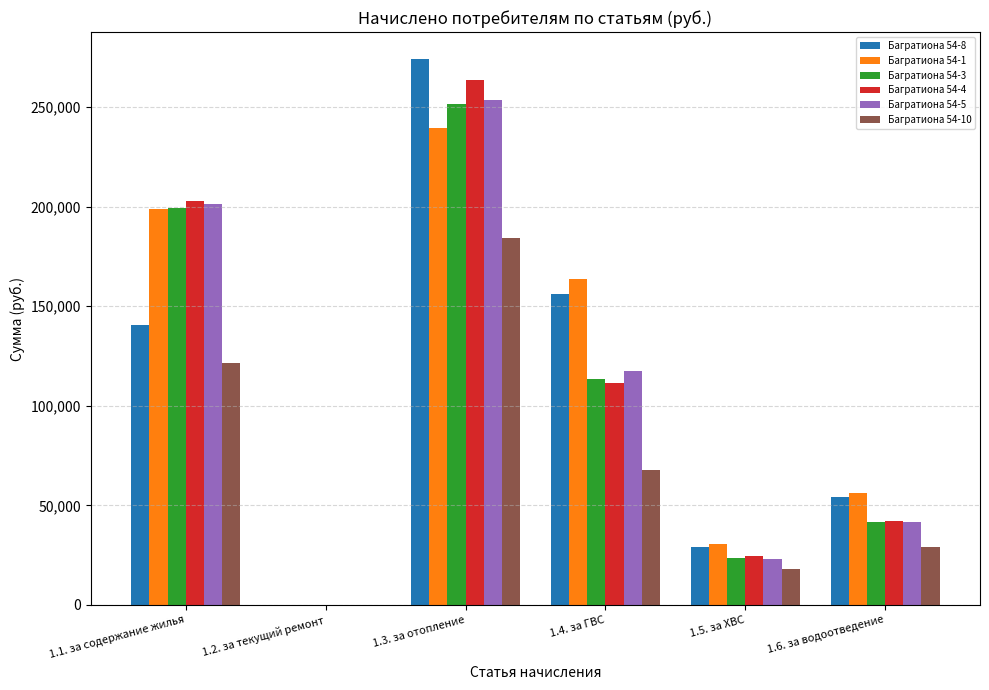

At which category is the sum across all series the highest?

1.3. за отопление